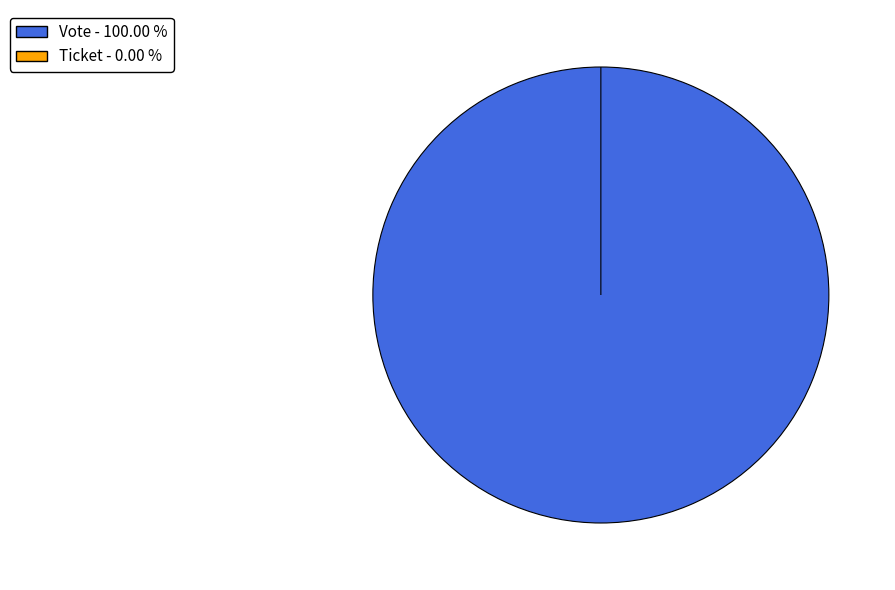

What is the change in value from Vote to Ticket?

-1